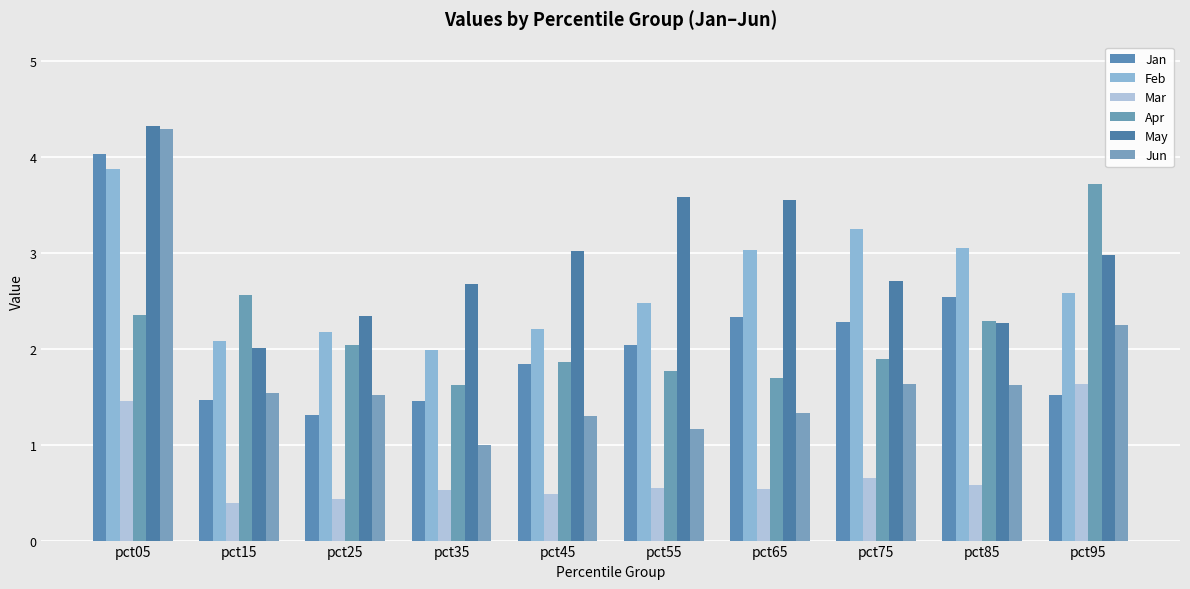

What is the smallest value displayed?

0.4